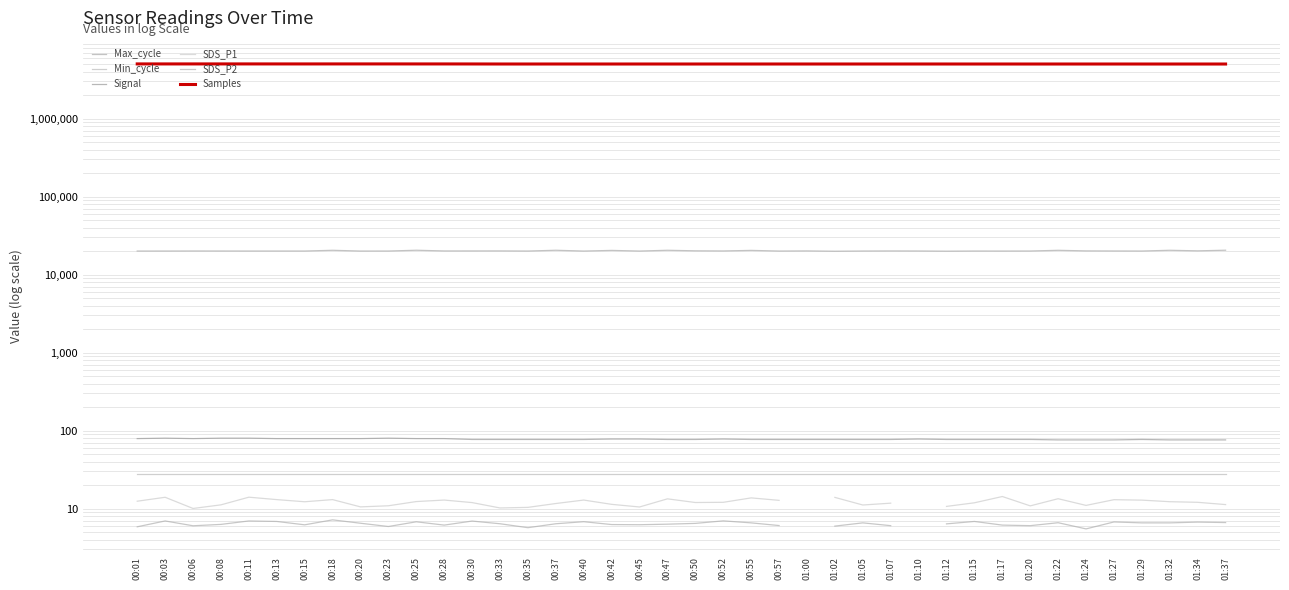

Is it true that Max_cycle equals 35412.1 at 00:01?

False